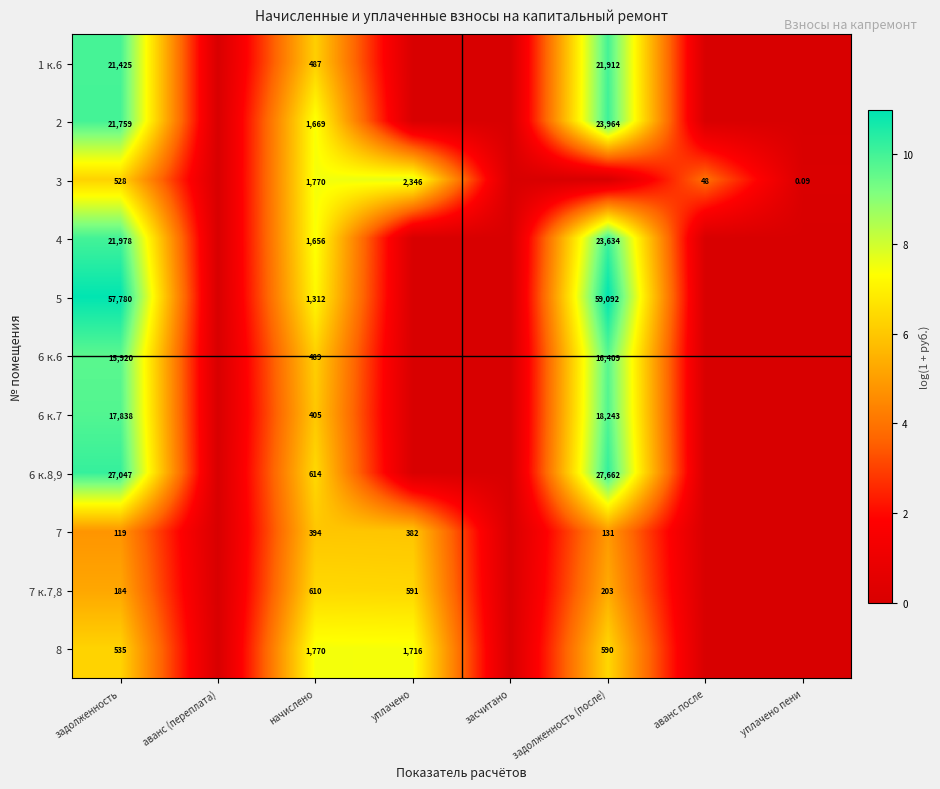

At which category is the sum across all series the highest?

задолженность